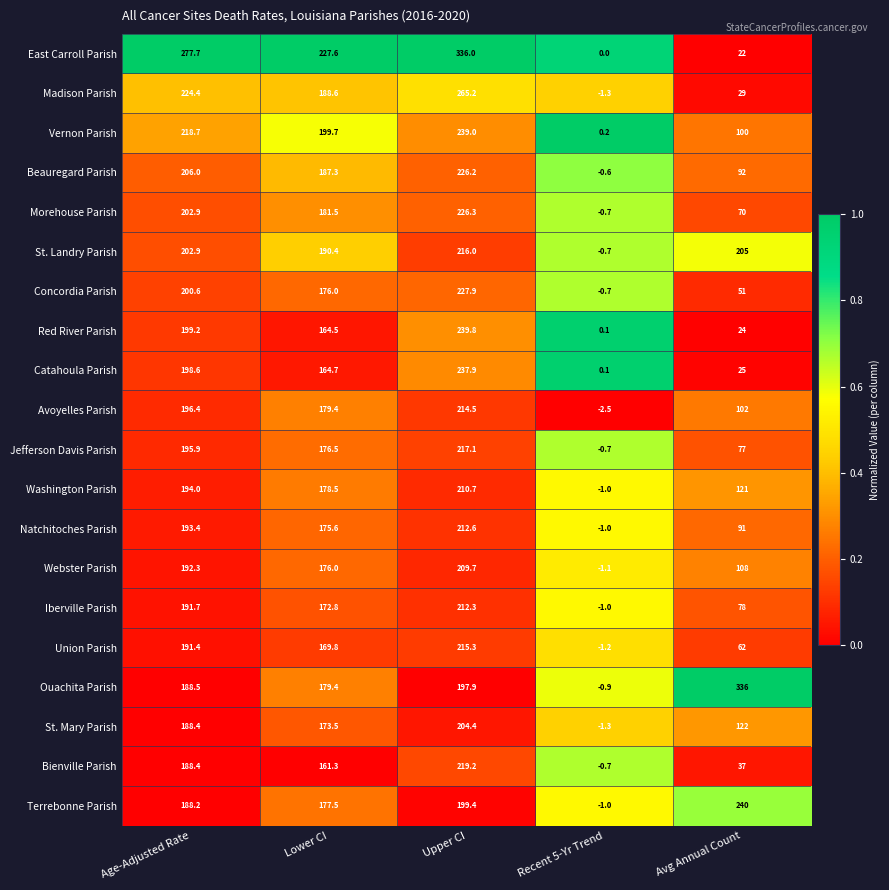

List the labels in order of Red River Parish value, largest first.

Upper CI, Age-Adjusted Rate, Lower CI, Avg Annual Count, Recent 5-Yr Trend